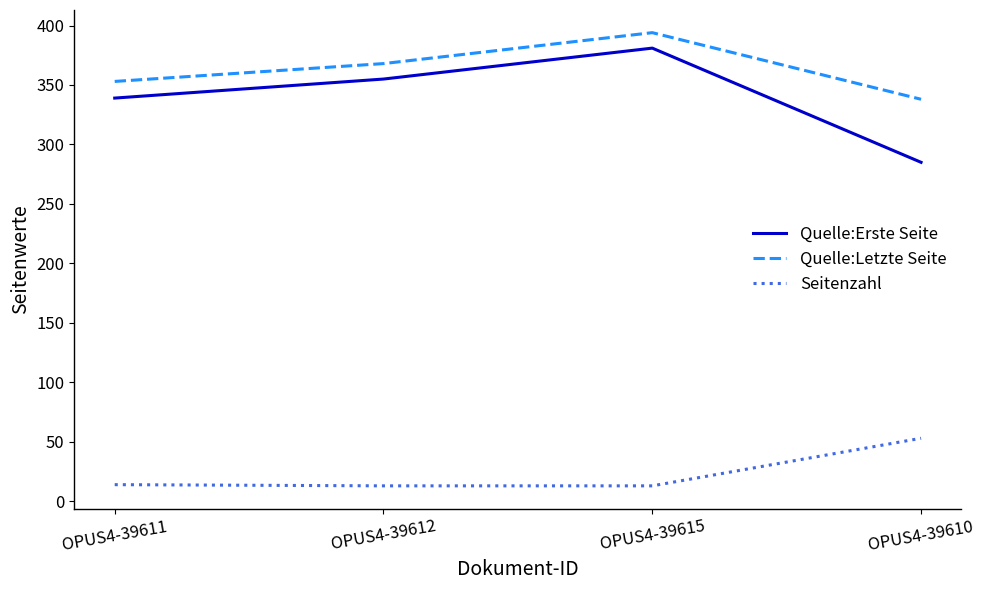

True or false: Seitenzahl has a value of 31 at OPUS4-39610.

False